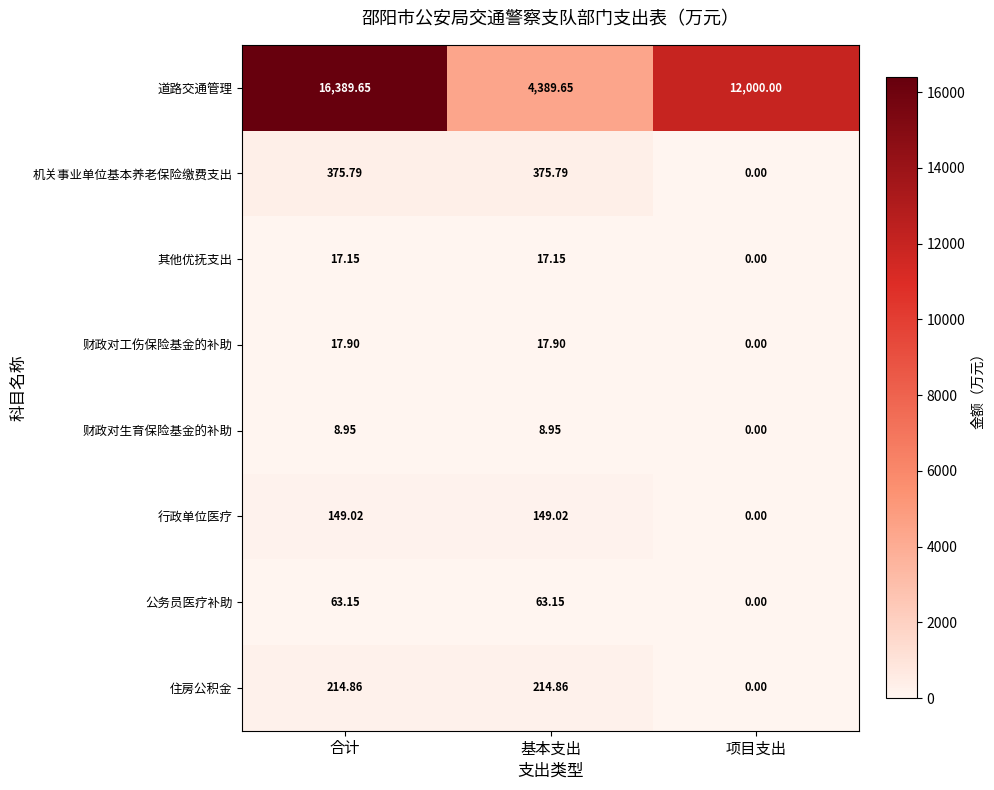

Which label corresponds to the largest value in the chart?

合计